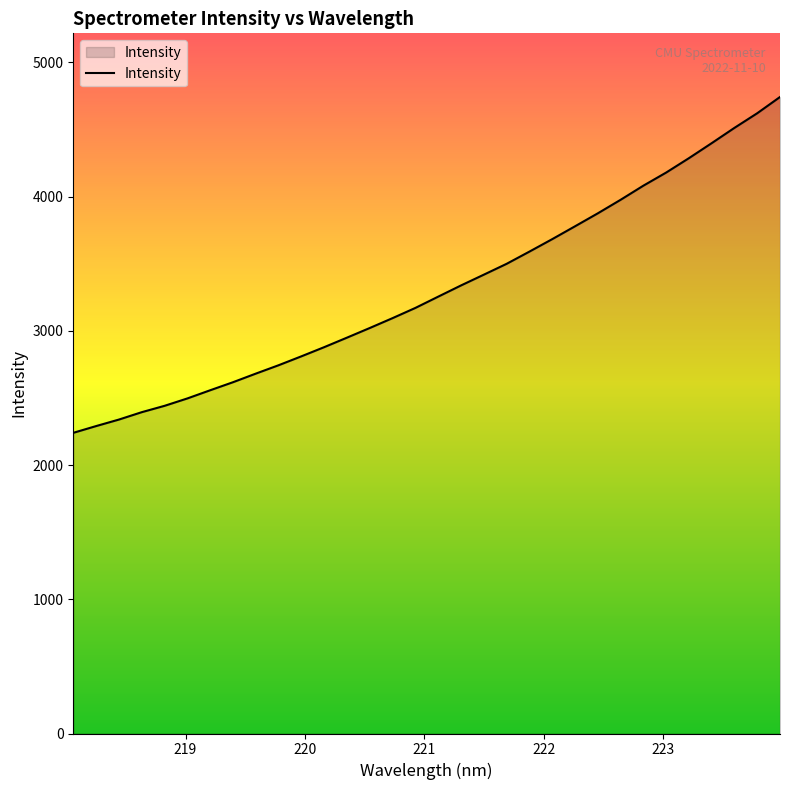

What is the smallest value displayed?

2239.6